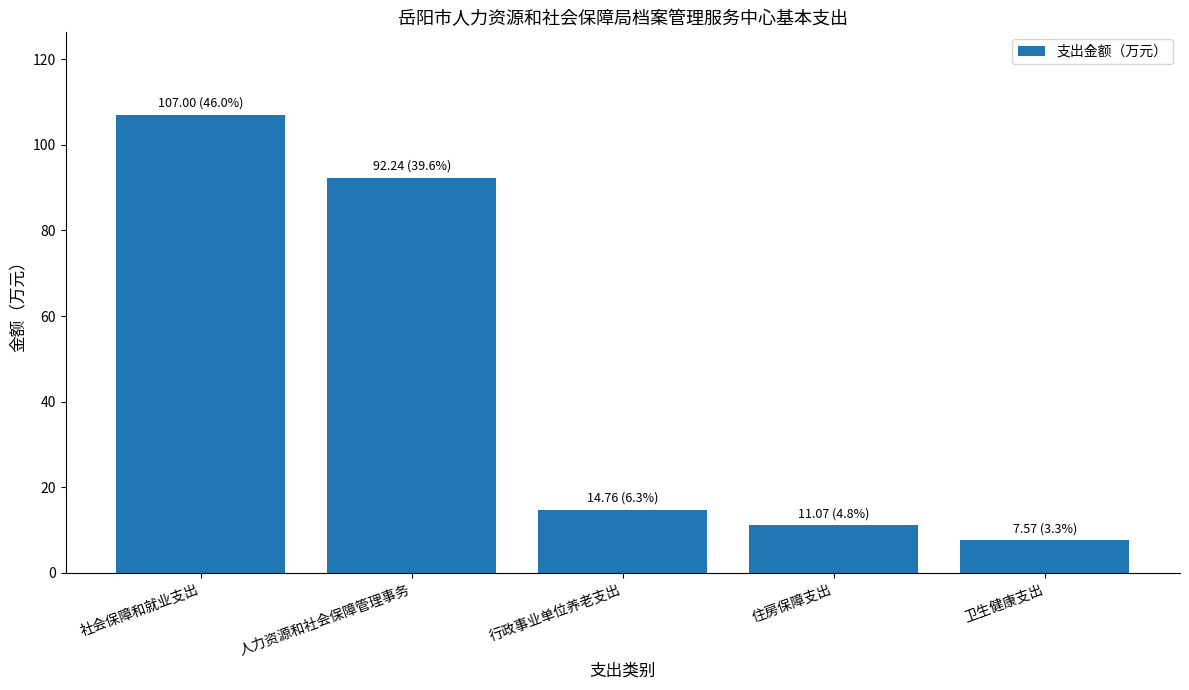

What is the difference between the second highest and minimum values?

84.7